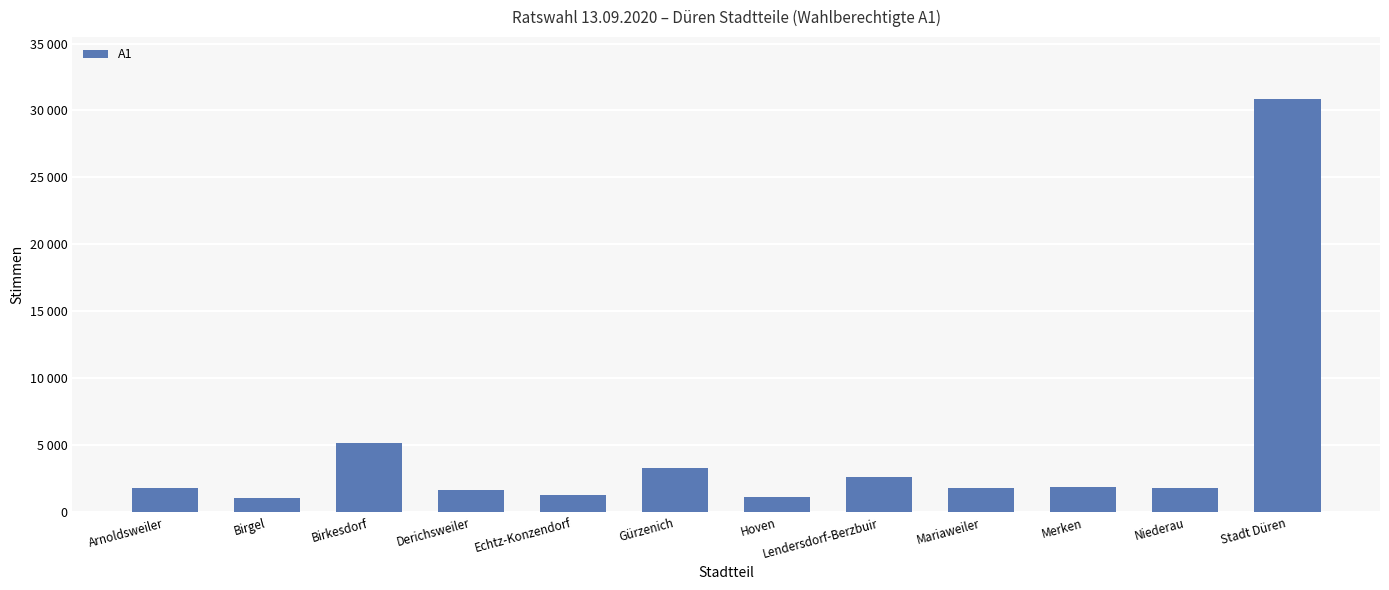

Count the number of data series in this chart.

1